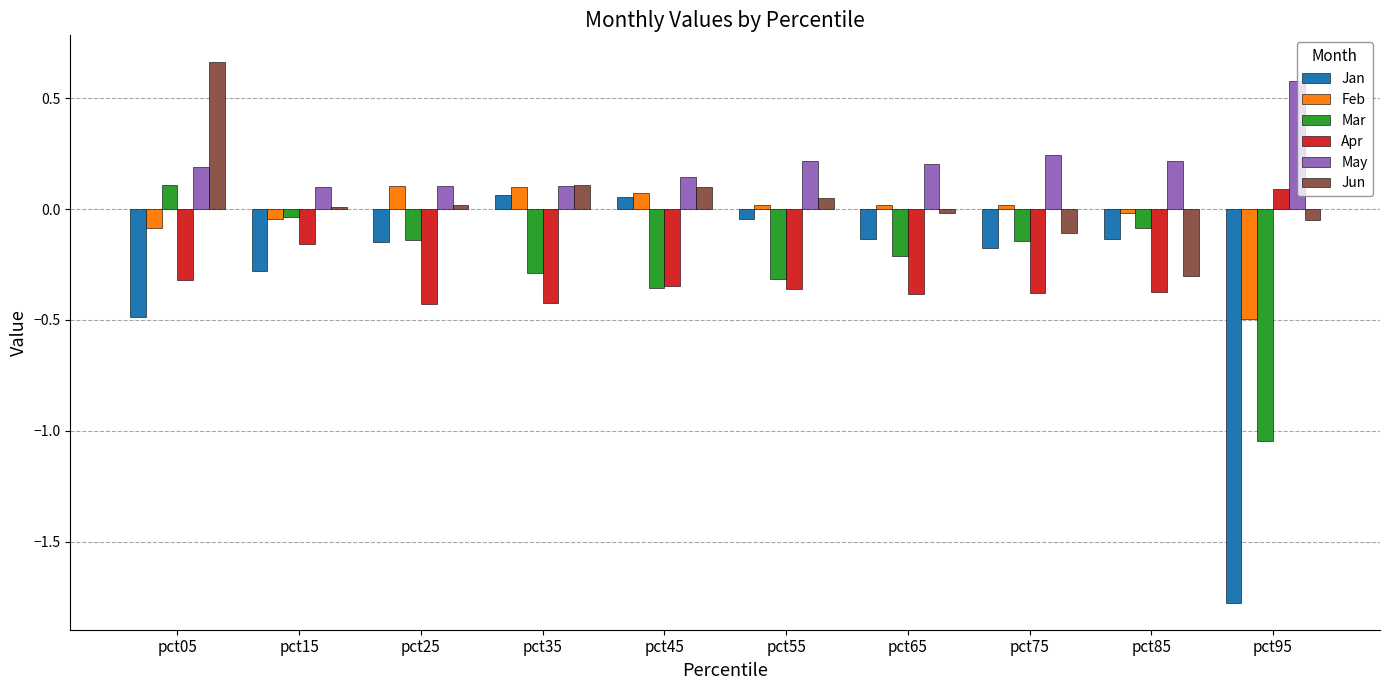

Which series has the widest spread of values?

Jan